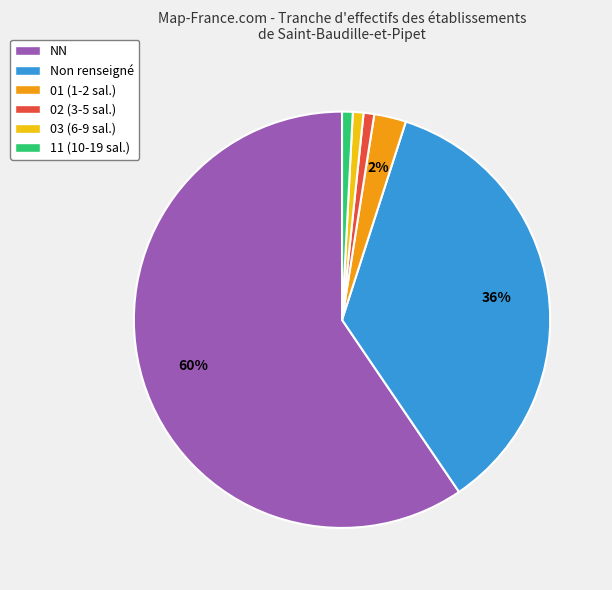

Combined, do NN and 02 (3-5 sal.) account for over 50%?

Yes